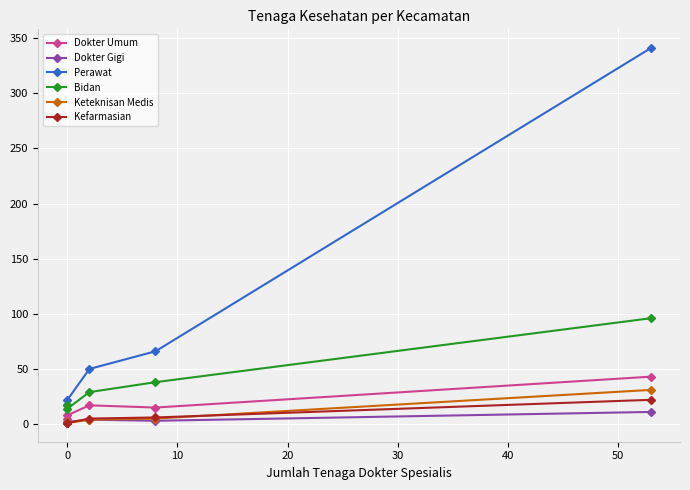

How many lines are shown in the chart?

6